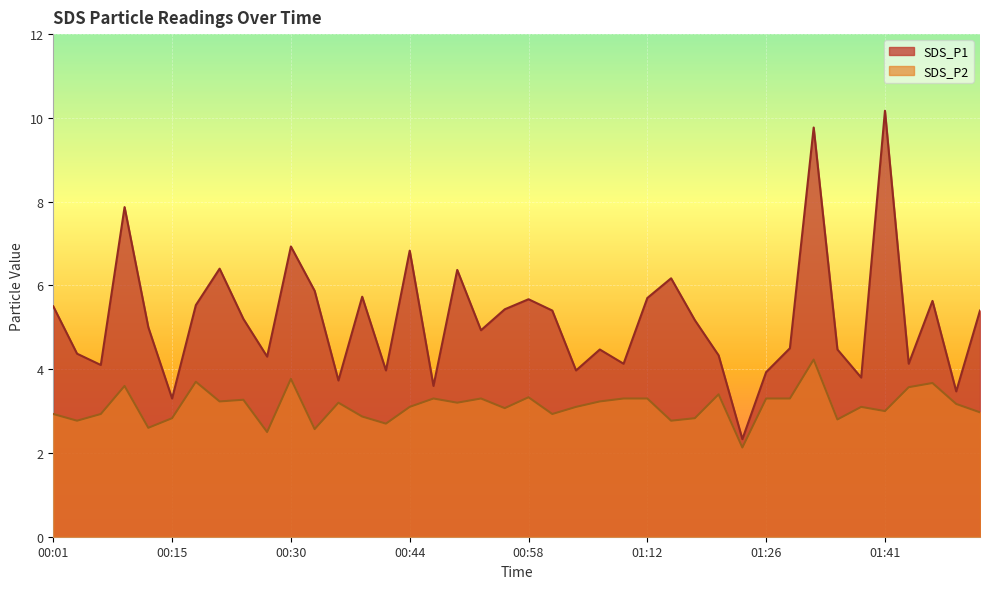

At which category is the sum across all series the highest?

01:32